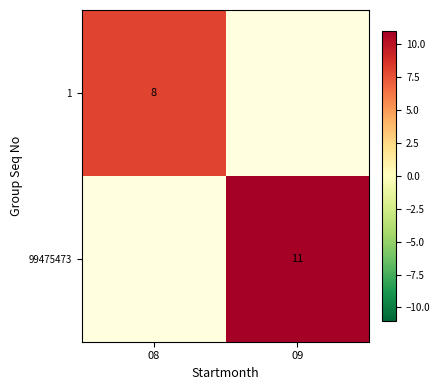

Count the number of categories in the chart.

2